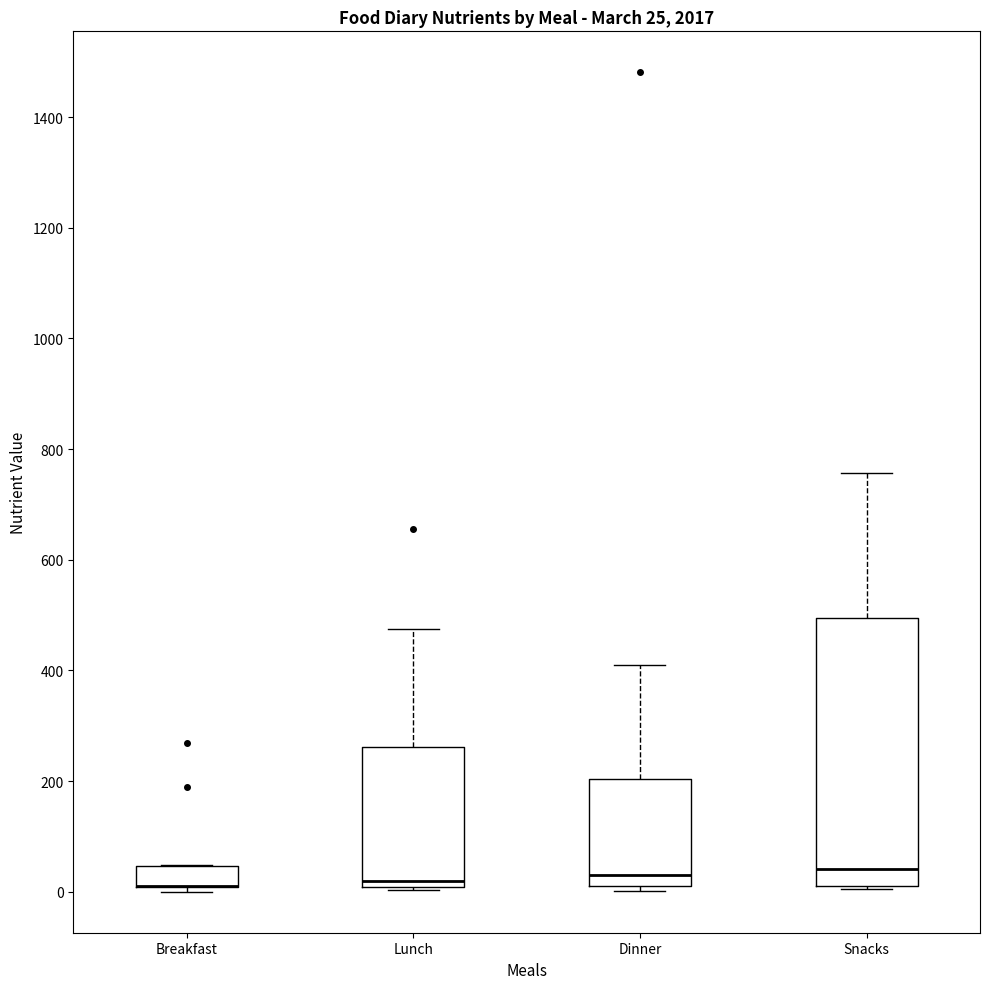

Which box is the tallest, from its lower edge to its upper edge?

Snacks